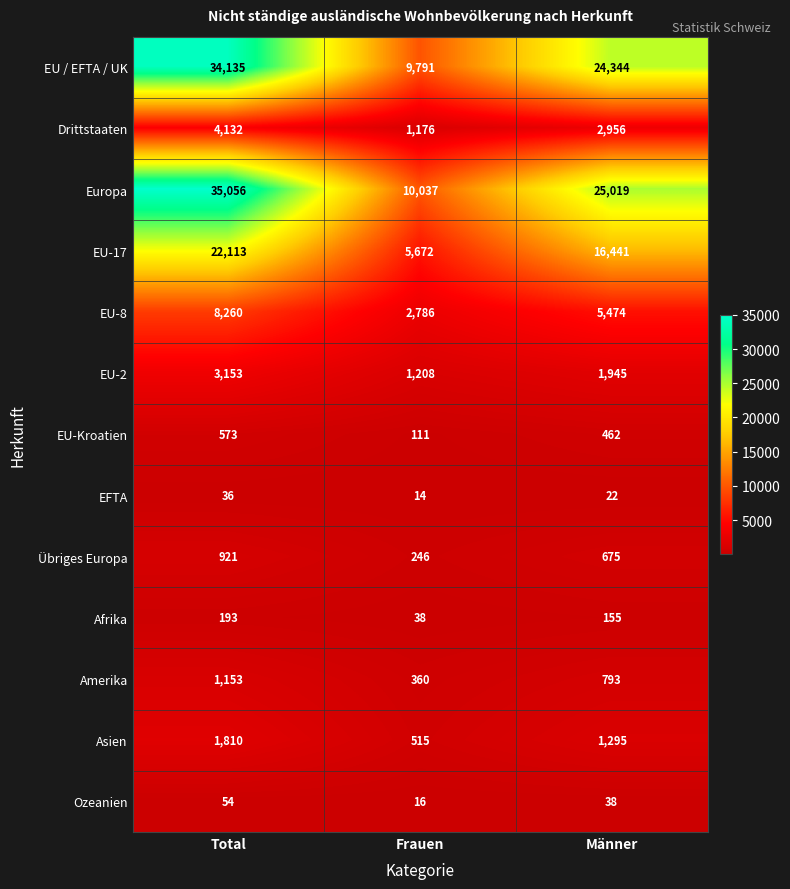

At which label does EU-Kroatien first exceed 462?

Total